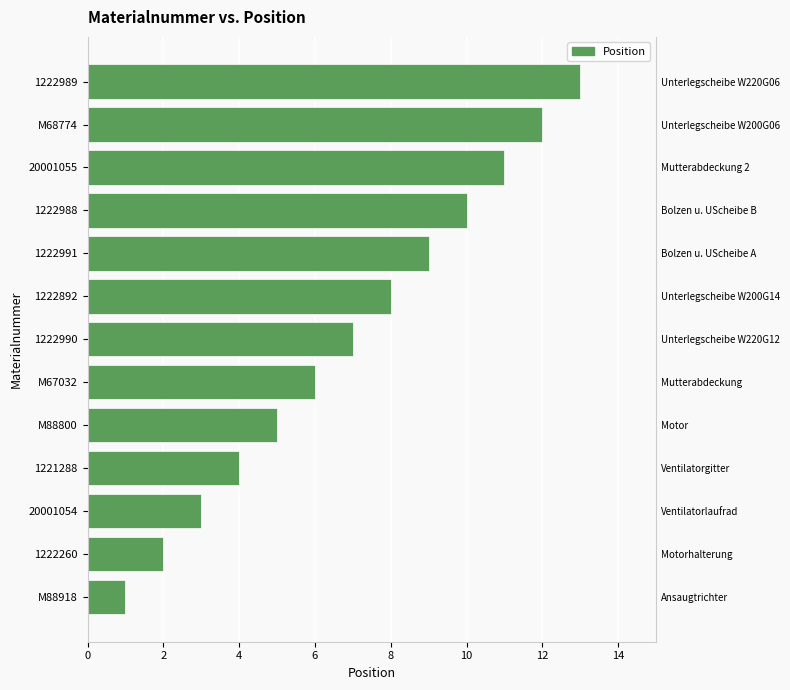

What is the maximum value shown in the chart?

13